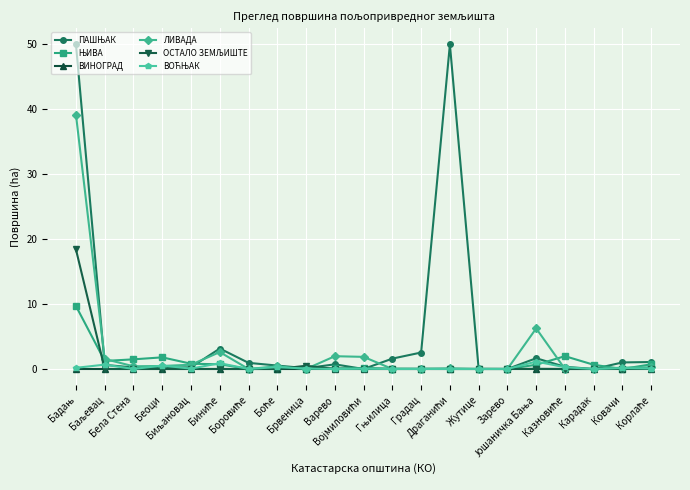

What is the greatest value displayed?

50.0